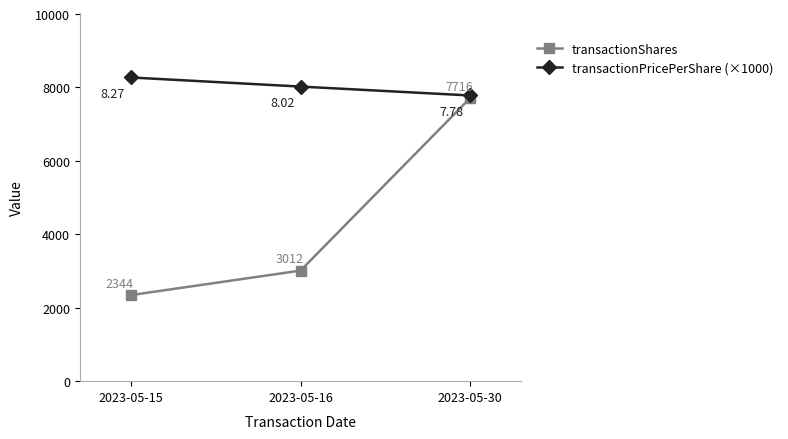

At which label is transactionShares closest to 5030?

2023-05-16